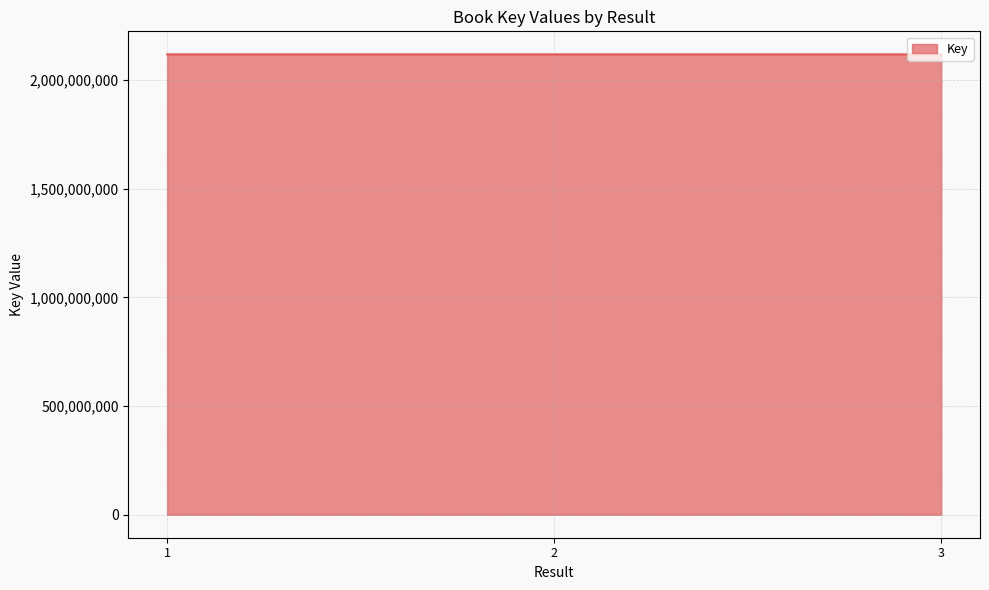

What is the difference between the values at 2 and 3?

2591